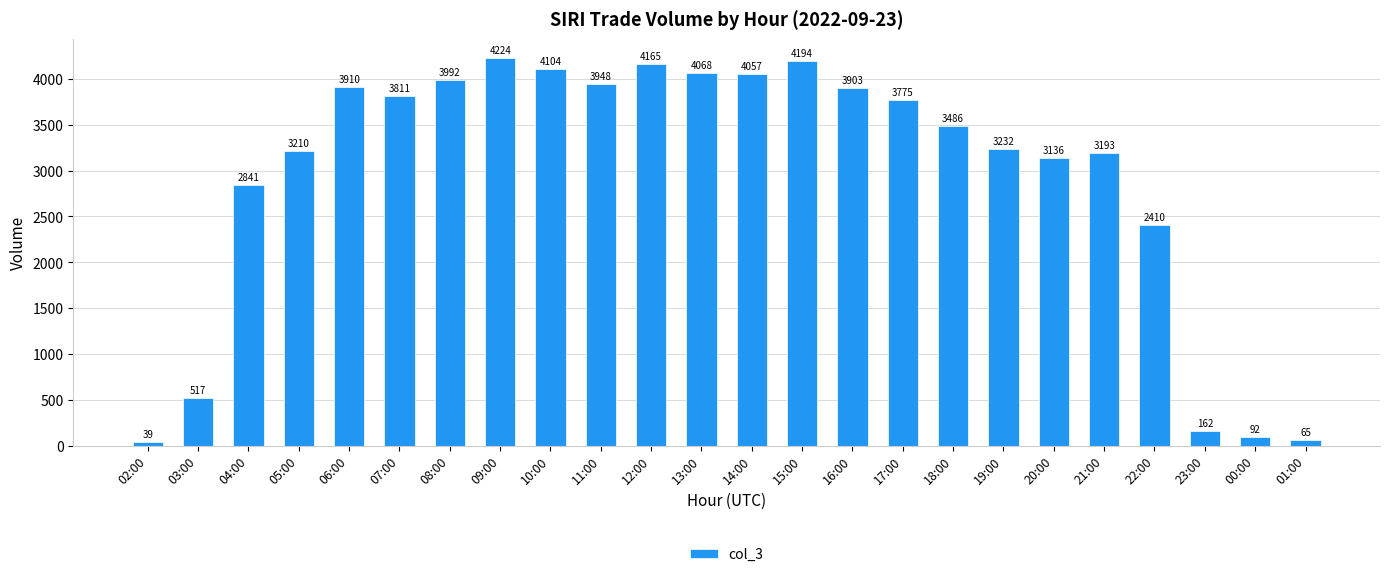

Does the chart contain stacked bars?

No